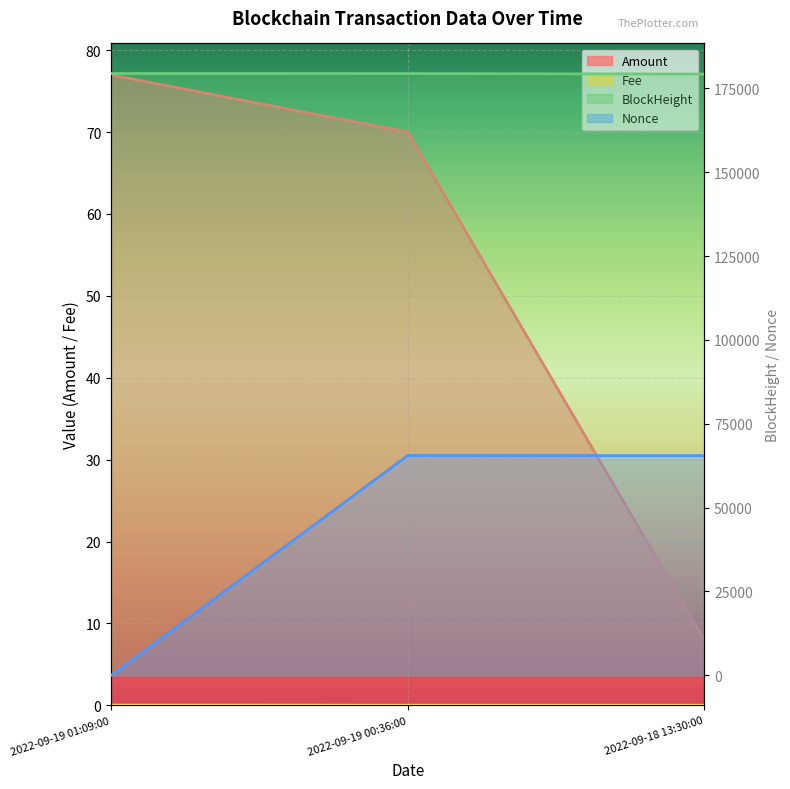

Which series has the largest total across all categories?

BlockHeight